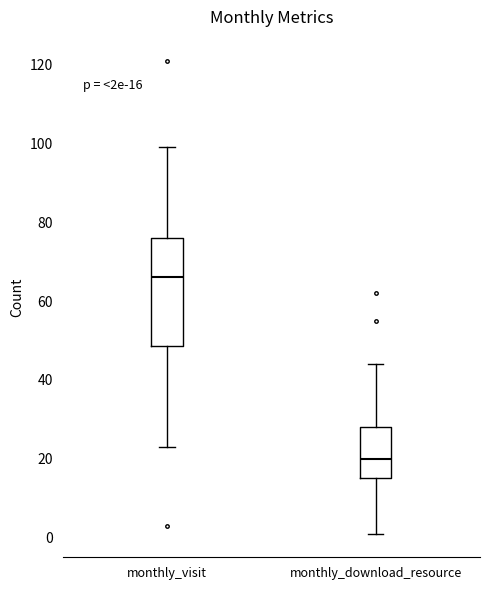

Which box's median line is the highest?

monthly_visit